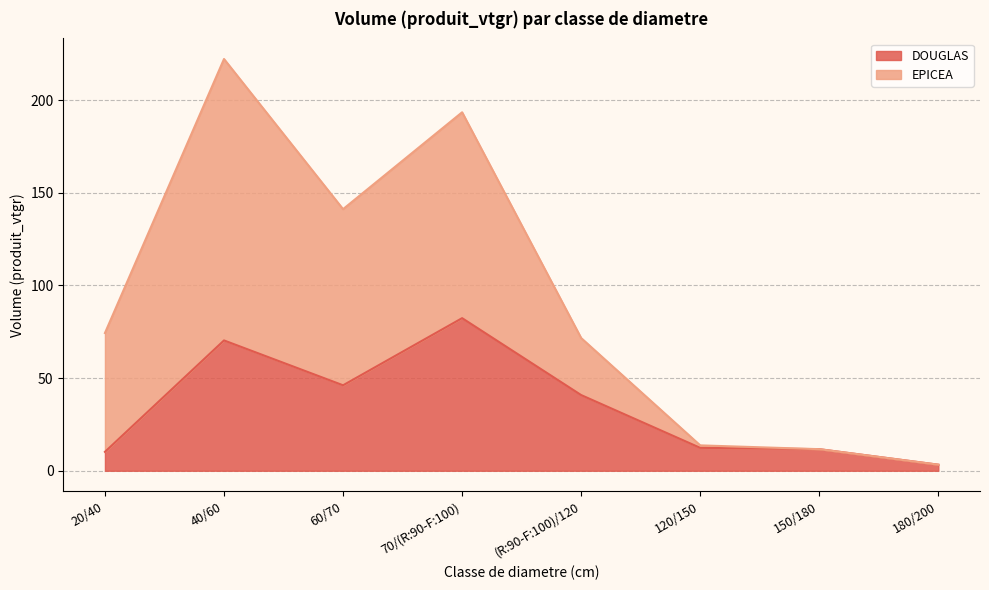

Reading left to right, extract all data points from this chart.

DOUGLAS: 20/40=10.2	40/60=70.3	60/70=46.1	70/(R:90-F:100)=82.3	(R:90-F:100)/120=40.8	120/150=12.4	150/180=11.6	180/200=3.3
EPICEA: 20/40=74.3	40/60=222.1	60/70=141.1	70/(R:90-F:100)=193.4	(R:90-F:100)/120=71.6	120/150=13.7	150/180=11.6	180/200=3.3